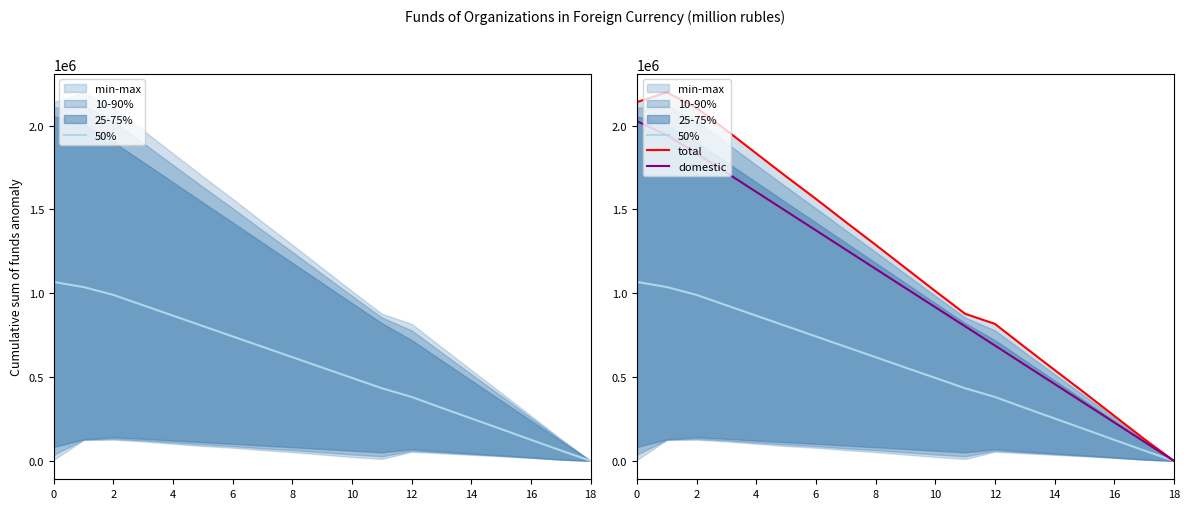

What is the greatest value displayed?

2198948.2